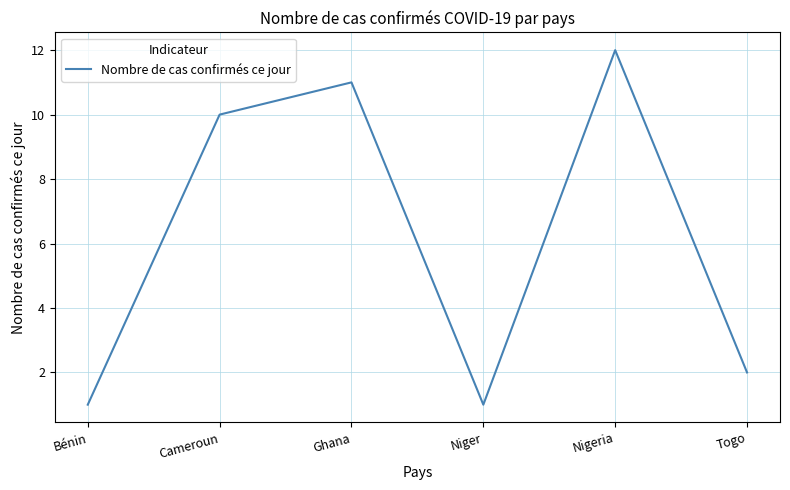

What is the smallest value displayed?

1